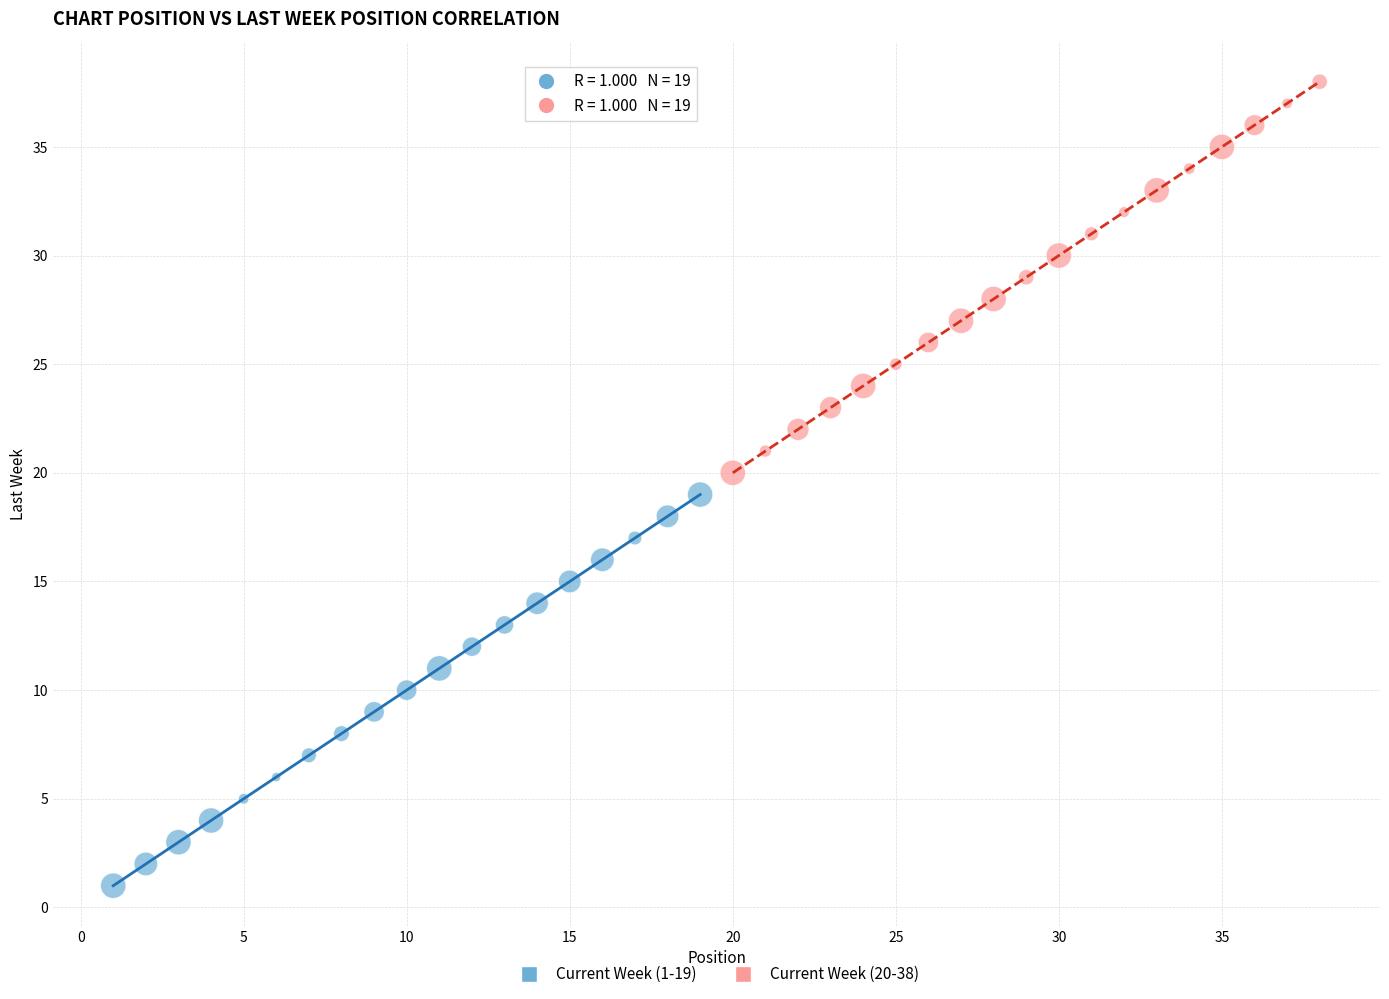

Which series contains the lowest Y value?

Current Week (1-19)